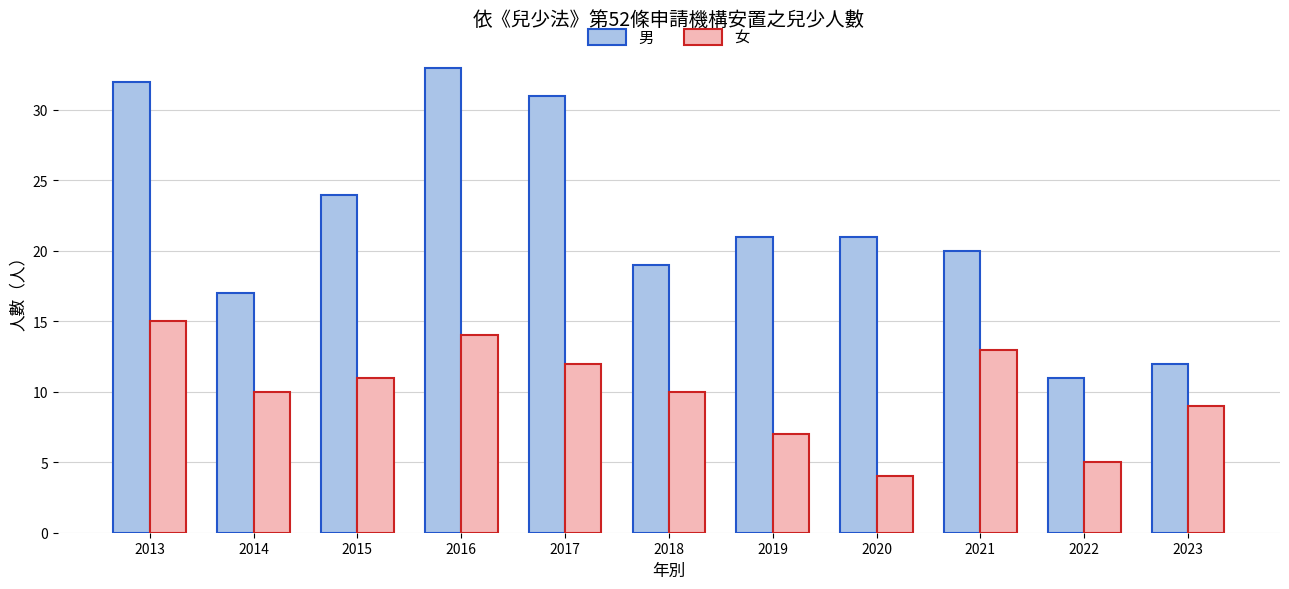

Which series has the largest total across all categories?

男